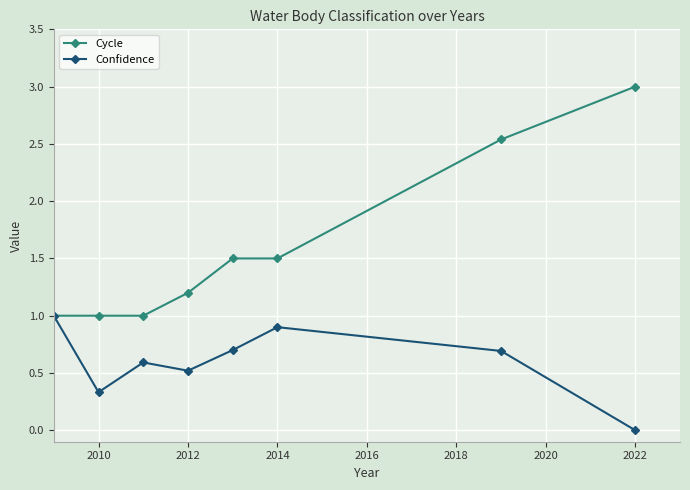

What is the value of the Confidence point at the 3rd from the left?

0.6